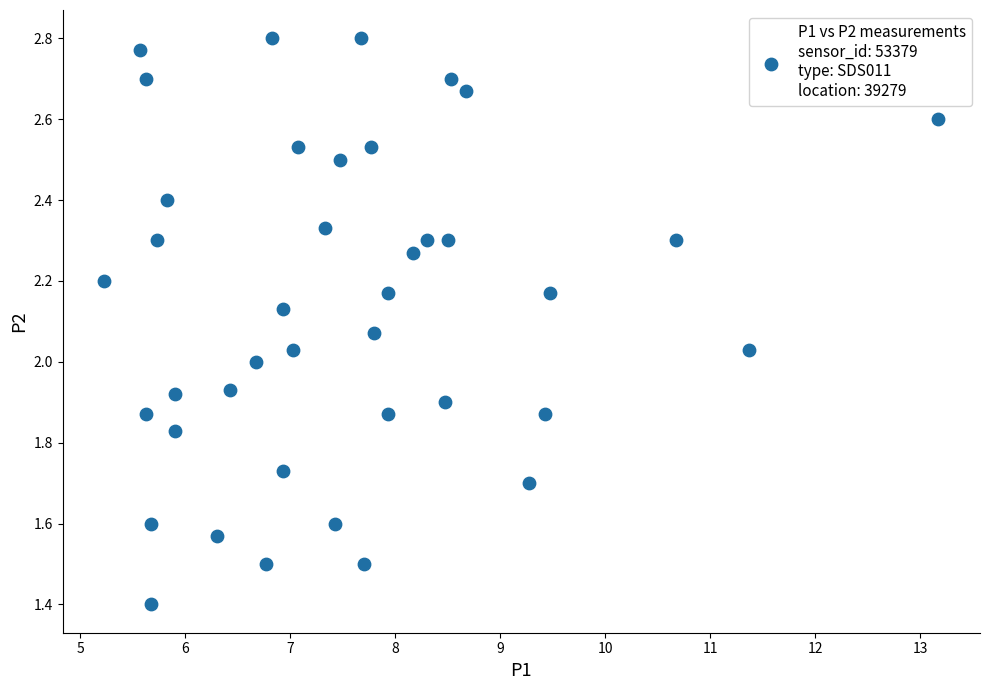

What is the range of X values (max minus min)?

7.9